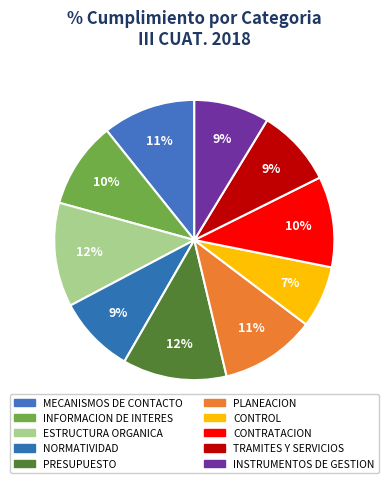

To the nearest percent, what percentage of the pie is CONTROL?

7%